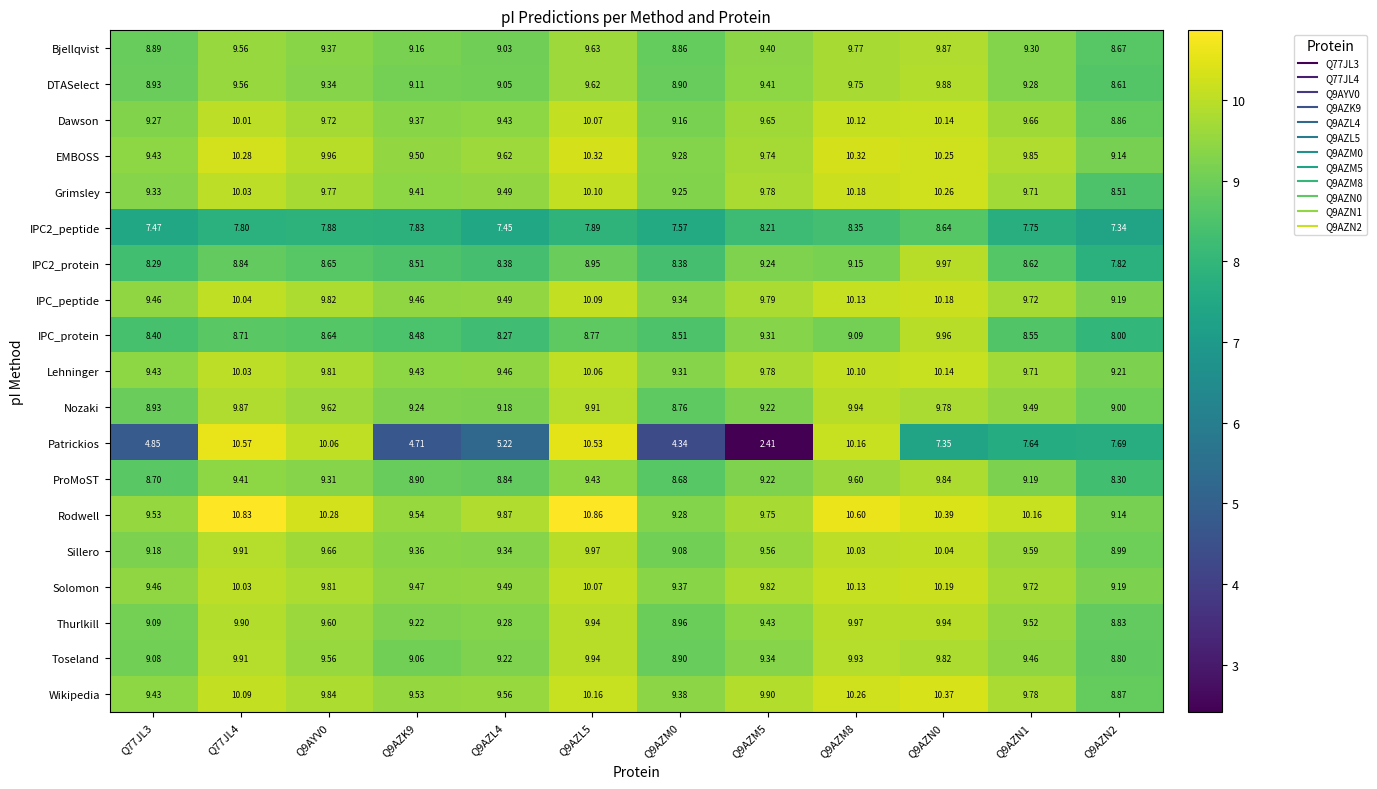

Is the value of IPC_protein at Q77JL4 greater than the value of Patrickios at Q77JL4?

No